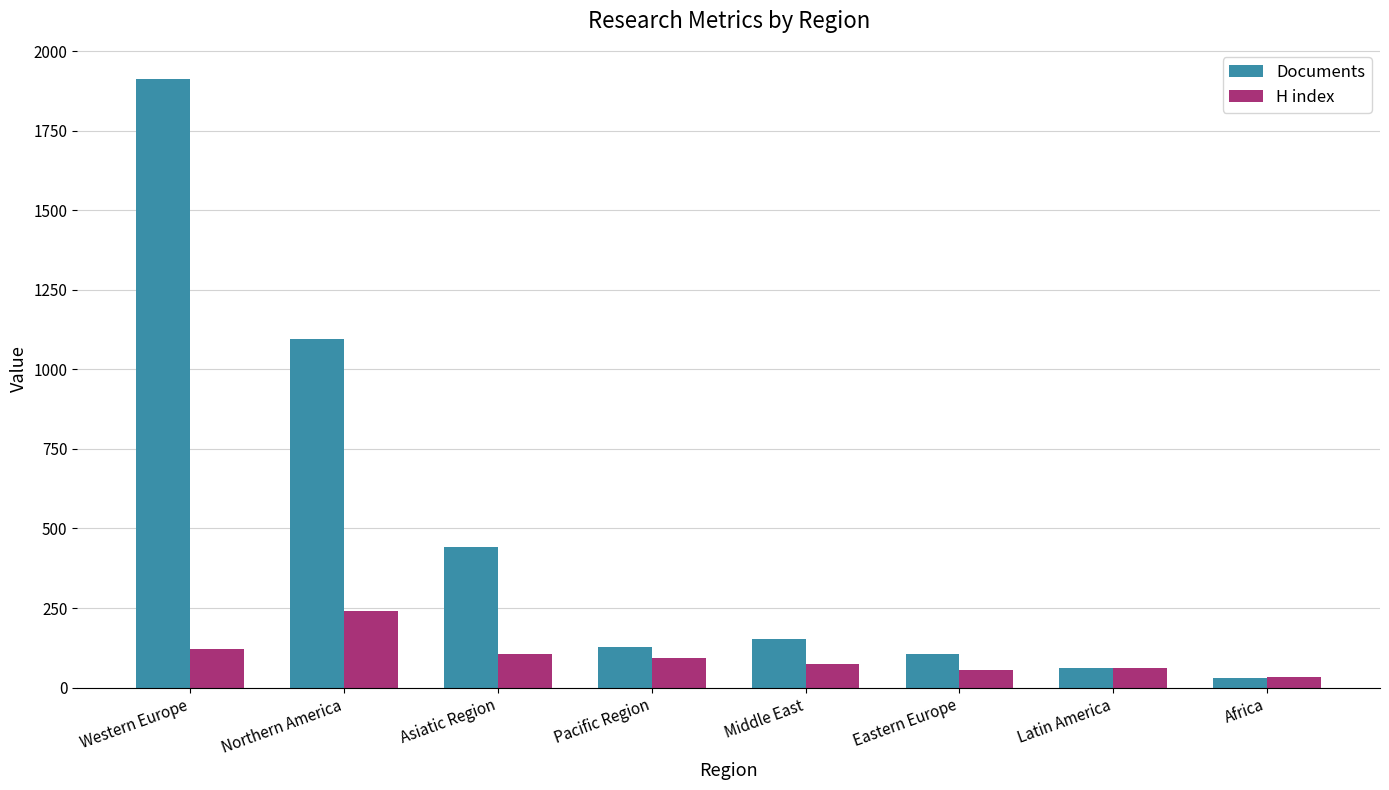

Is it true that H index equals 53.3 at Northern America?

False